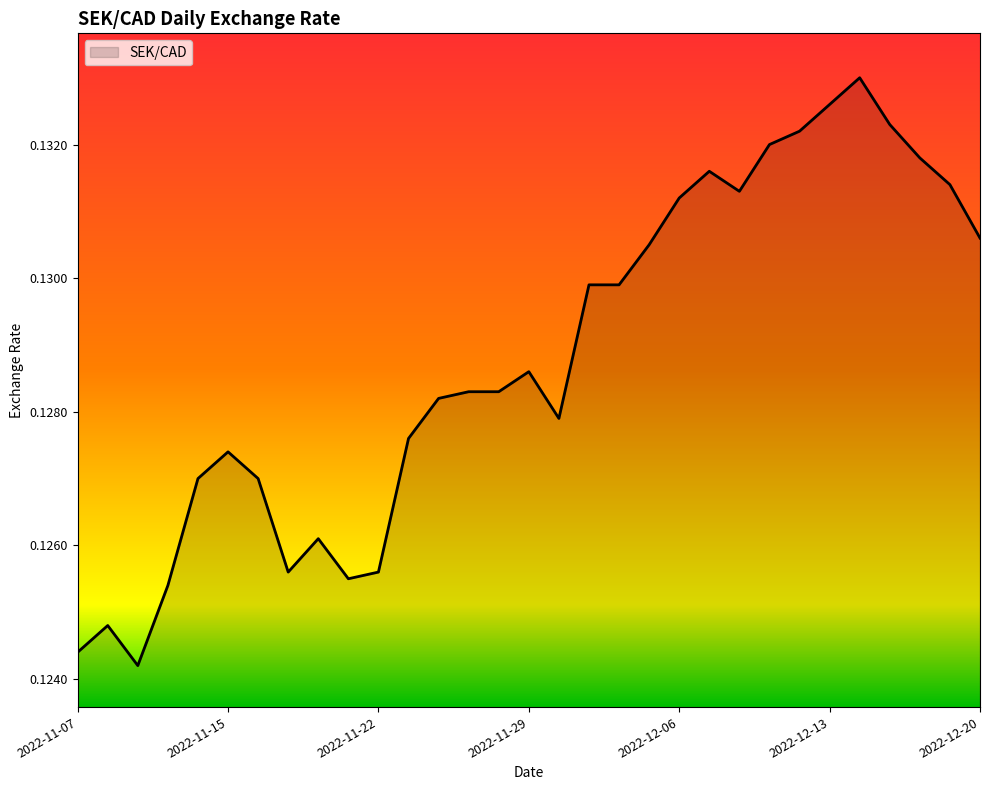

Does the chart display data point markers on the line(s)?

No